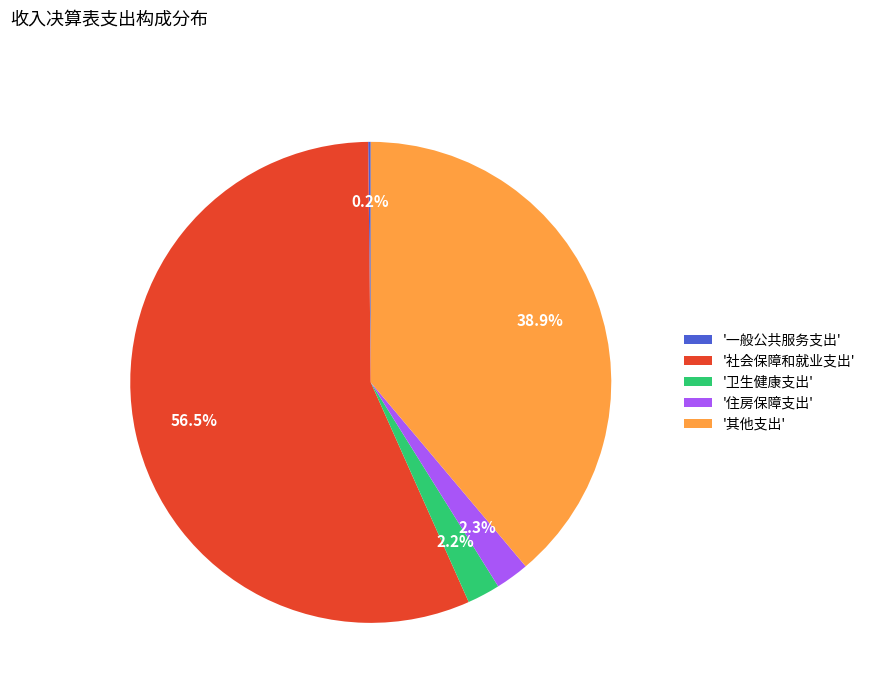

Which has a higher value, '其他支出' or '住房保障支出'?

'其他支出'